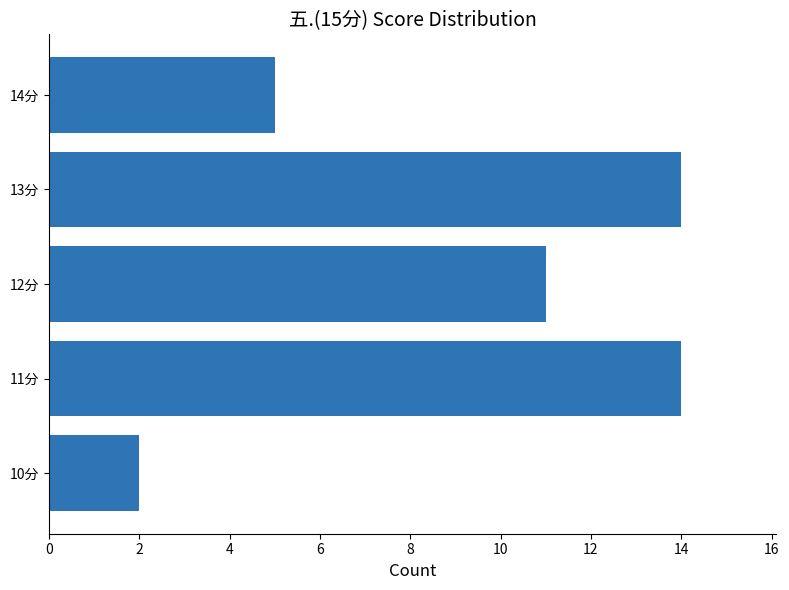

How many bars are there in total?

5